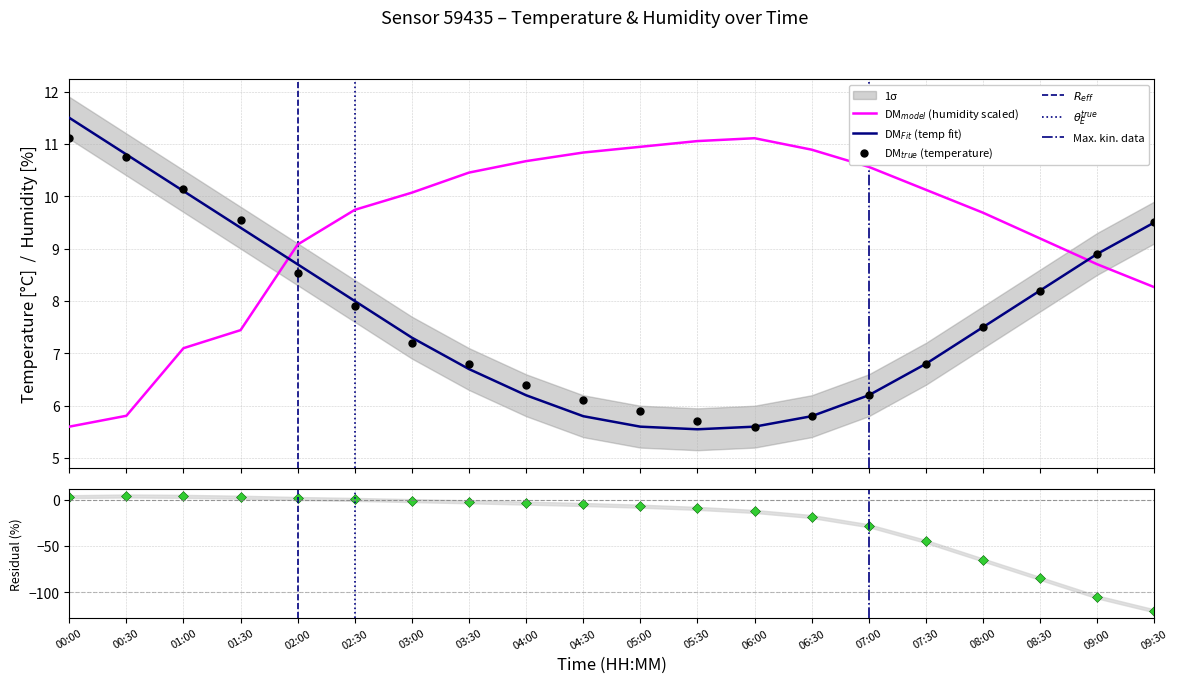

What is the difference between the humidity values at 03:30 and 01:30?

3.0